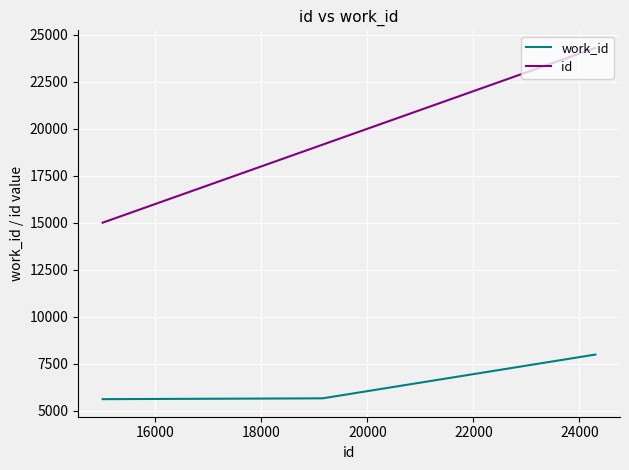

How many series are shown in this chart?

2